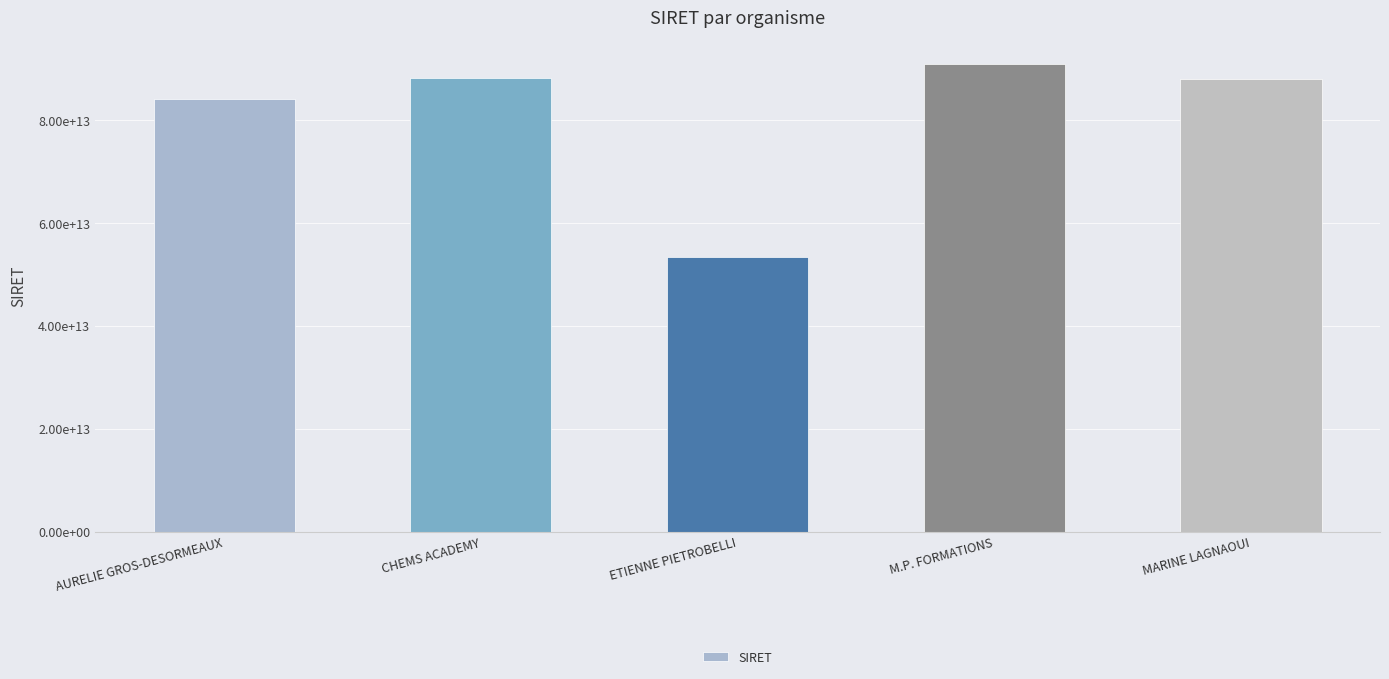

What is the label of the 3rd bar from the left?

ETIENNE PIETROBELLI